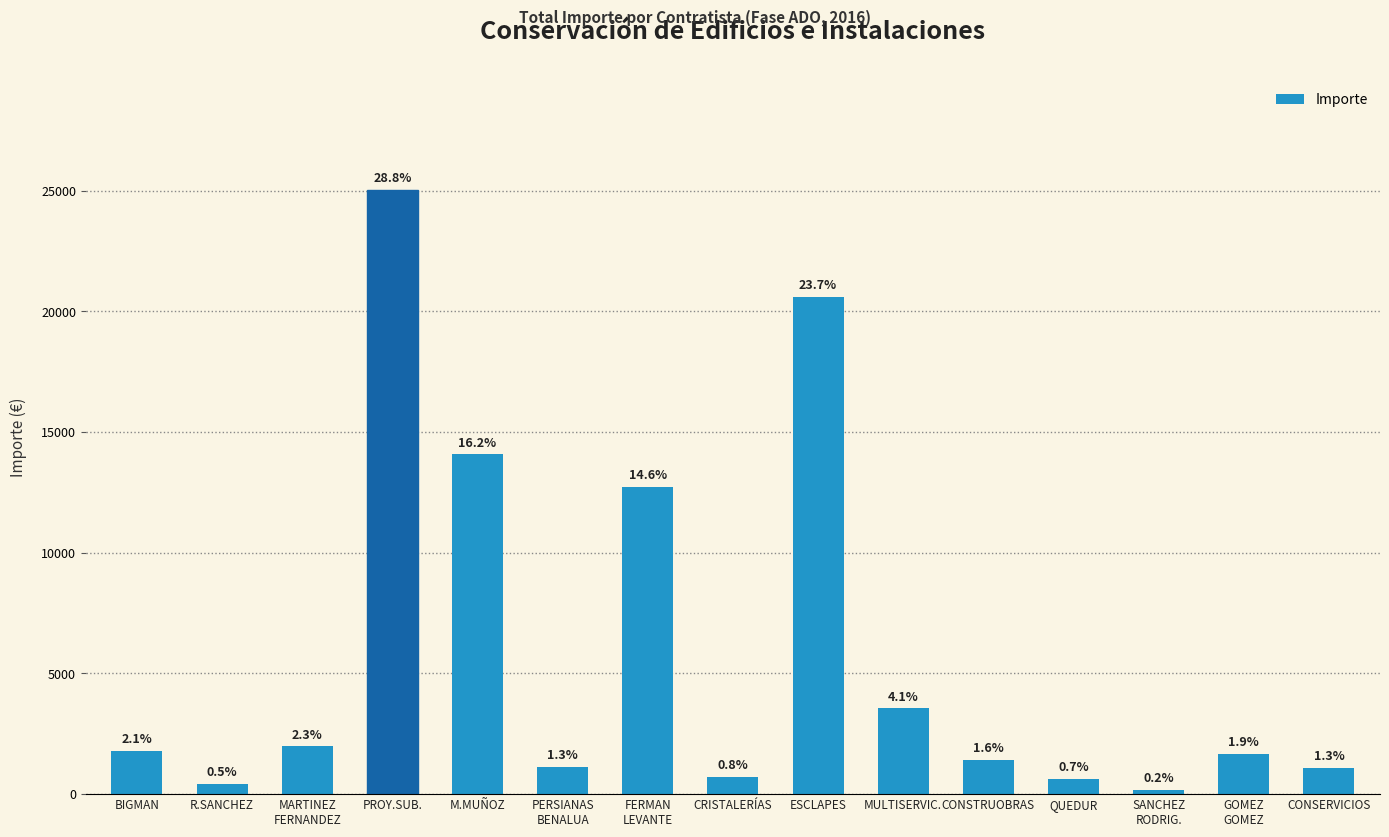

Which label corresponds to the largest value in the chart?

PROY.SUB.